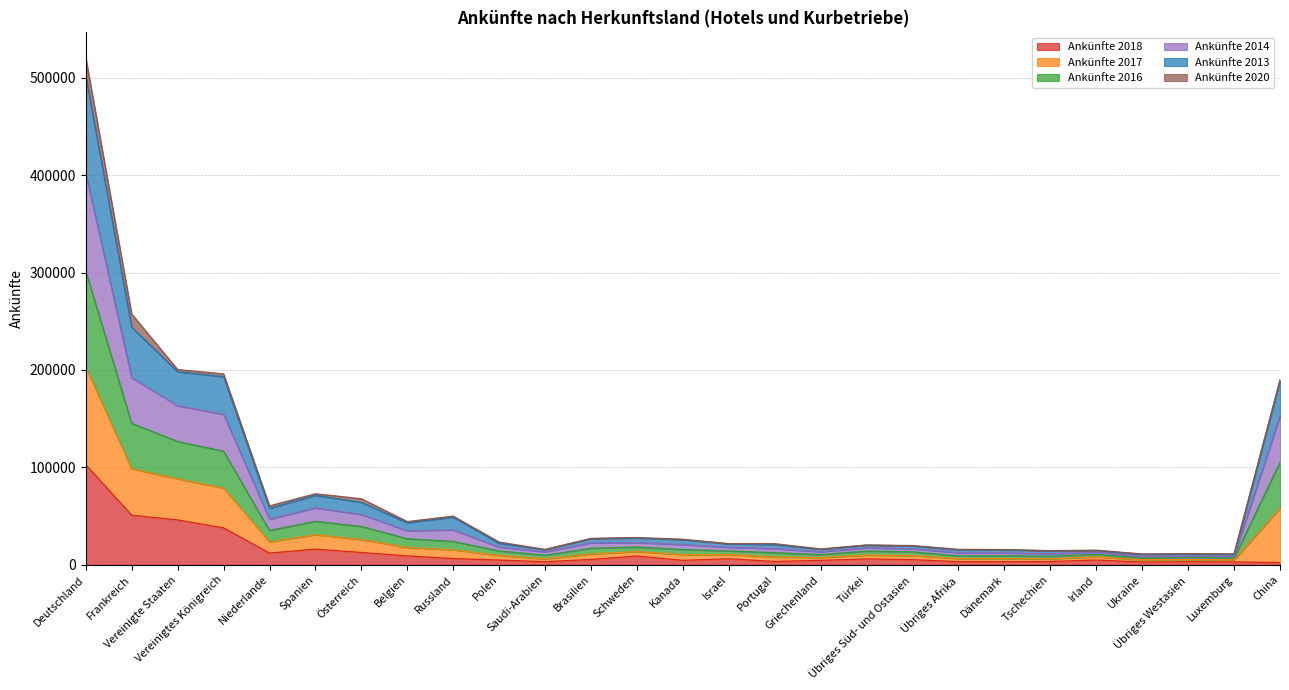

At which label does Ankünfte 2017 reach its minimum?

Ukraine